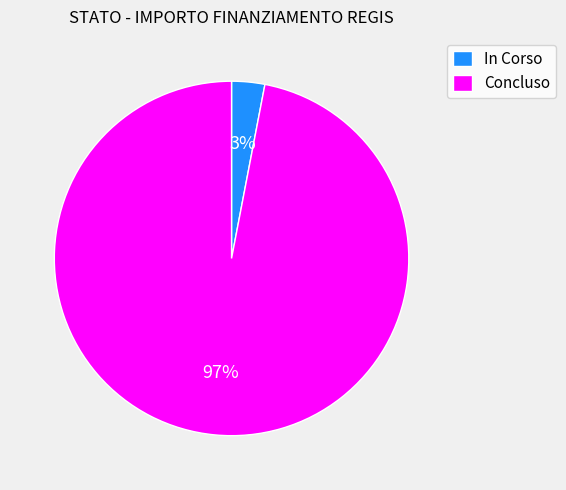

True or false: In Corso accounts for 15% of the total.

False